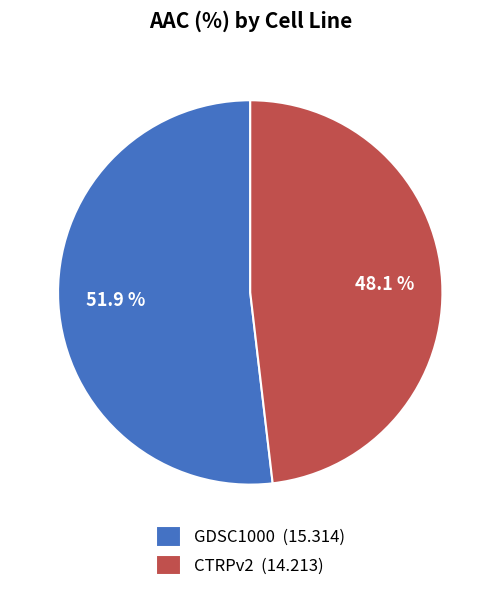

Do CTRPv2 and GDSC1000 together represent more than half of the pie?

Yes